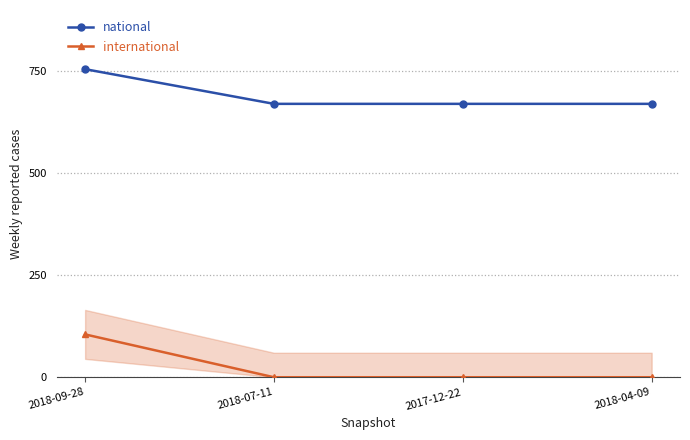

True or false: international and national intersect in this chart.

False